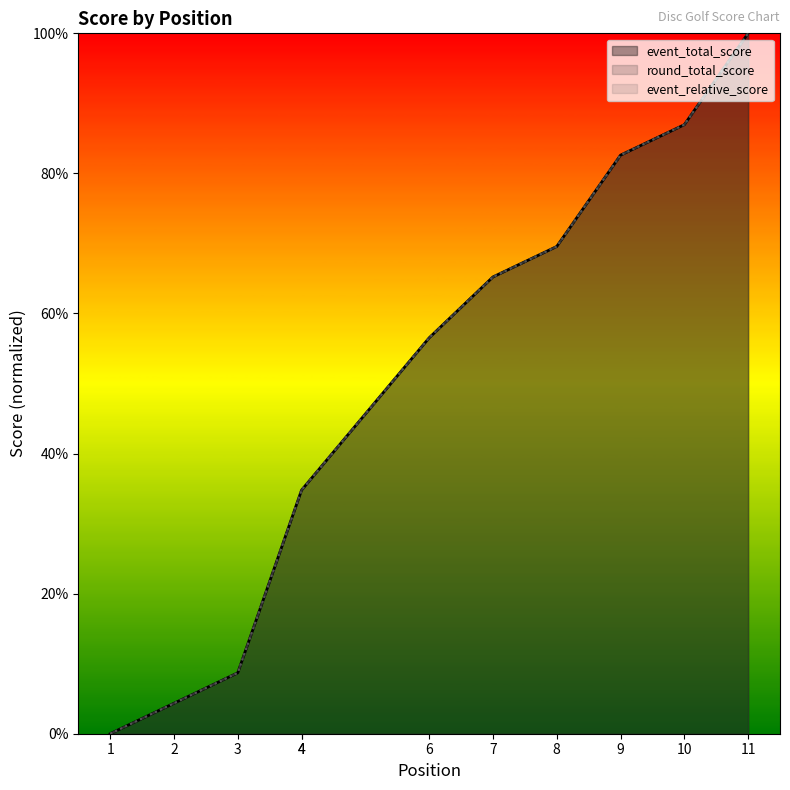

What is the difference between the second highest and minimum values in the event_total_score series?

87.0